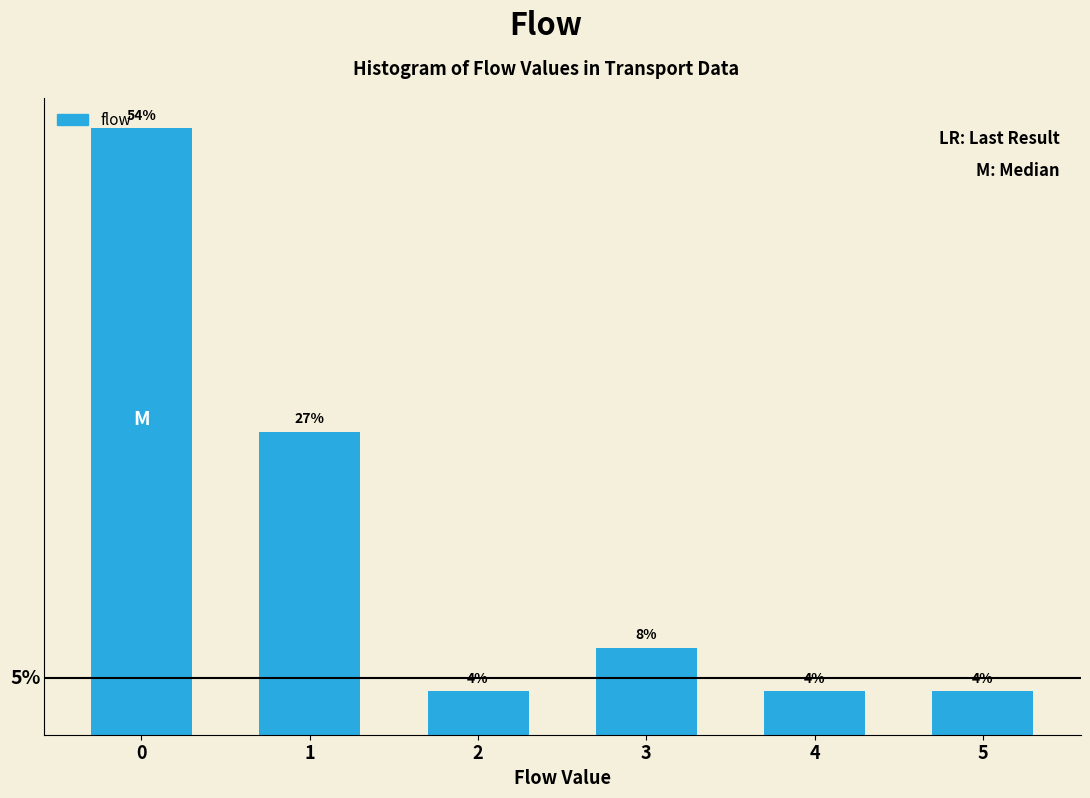

Does the chart contain any negative values?

No